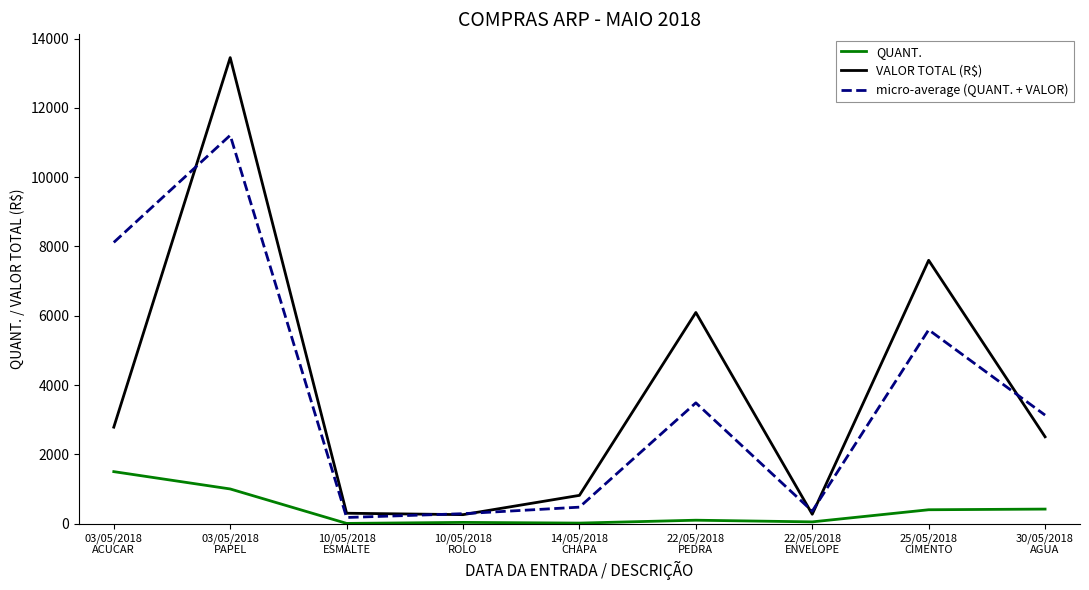

Does the chart display data point markers on the line(s)?

No